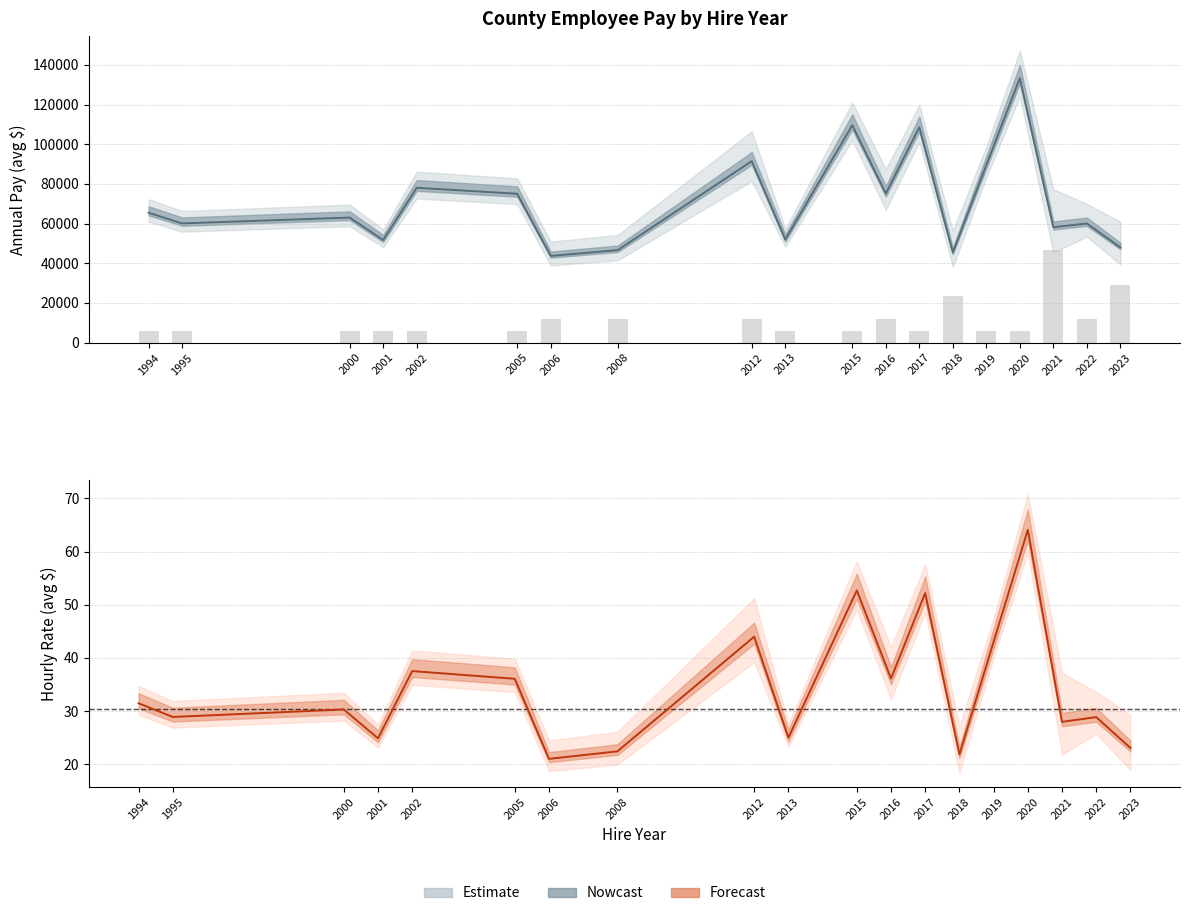

Count the number of categories in the chart.

19